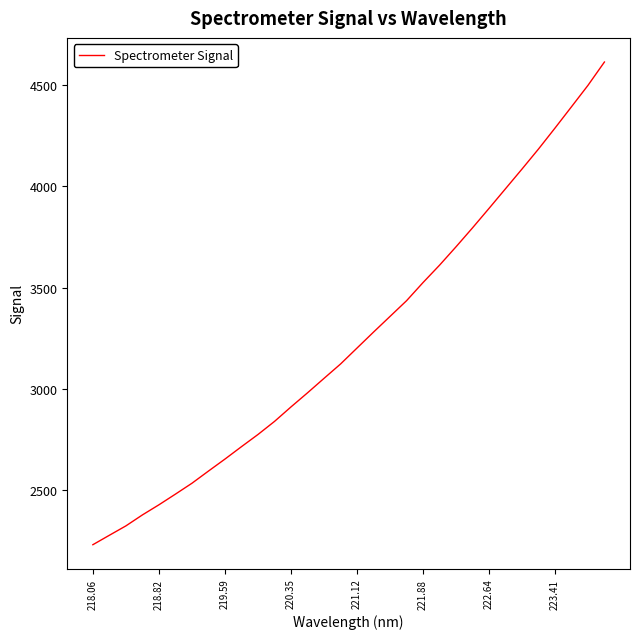

What is the minimum value shown in the chart?

2229.1